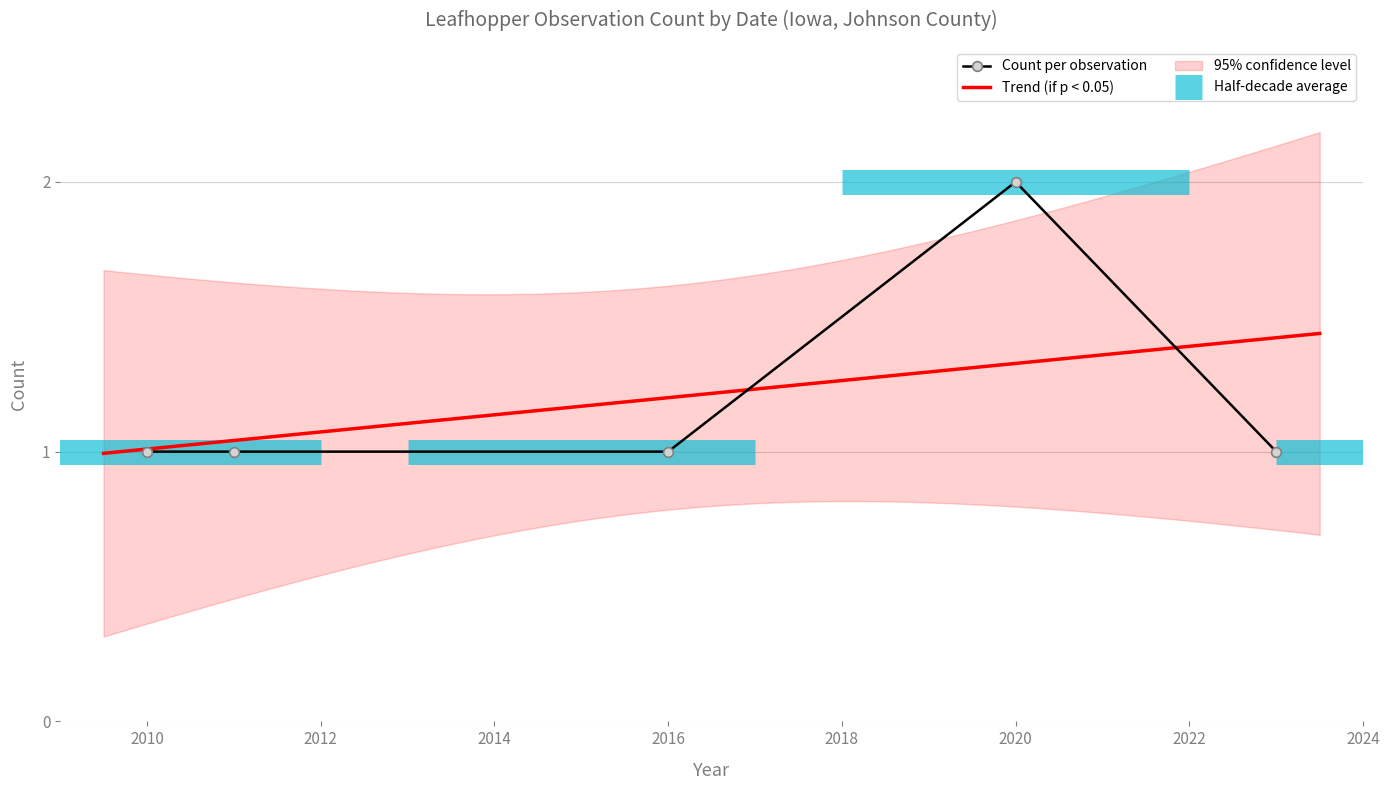

The Count per observation series shows 0 at 2010. True or false?

False